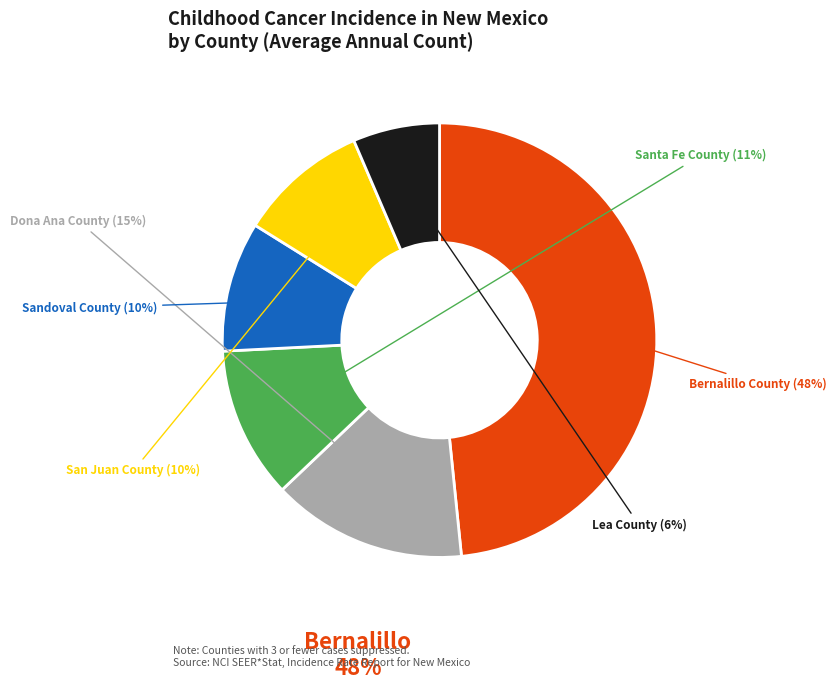

Is there any slice that represents more than half of the pie?

No